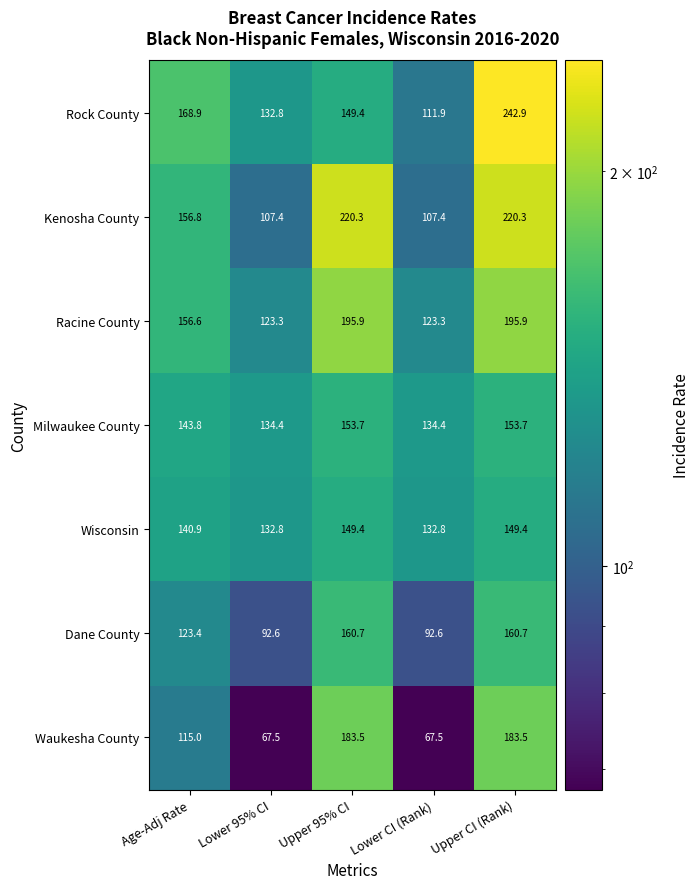

What is the smallest value displayed?

67.5